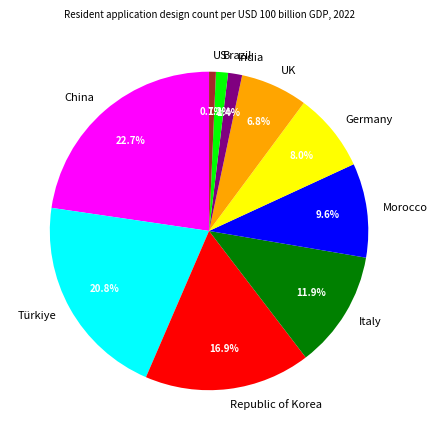

How much of the chart is everything except UK?

93.2%